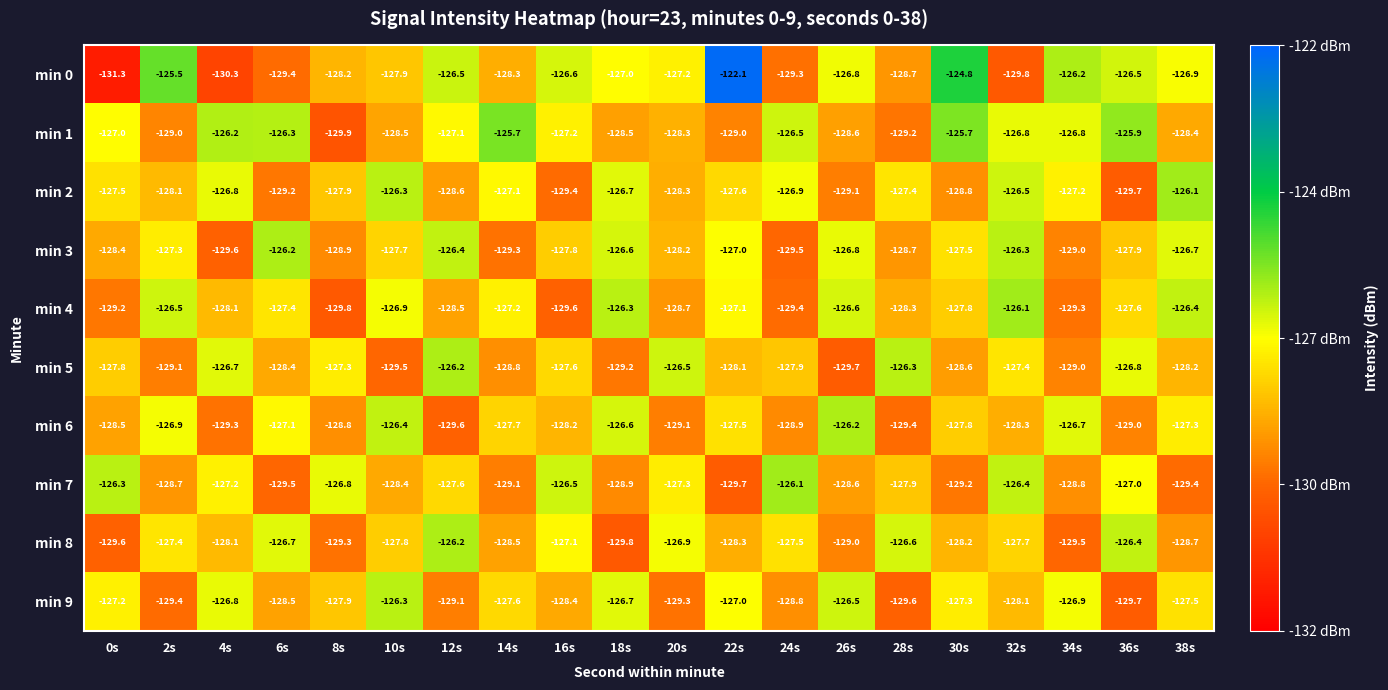

What is the approximate value of min 9 at 32s?

-128.1